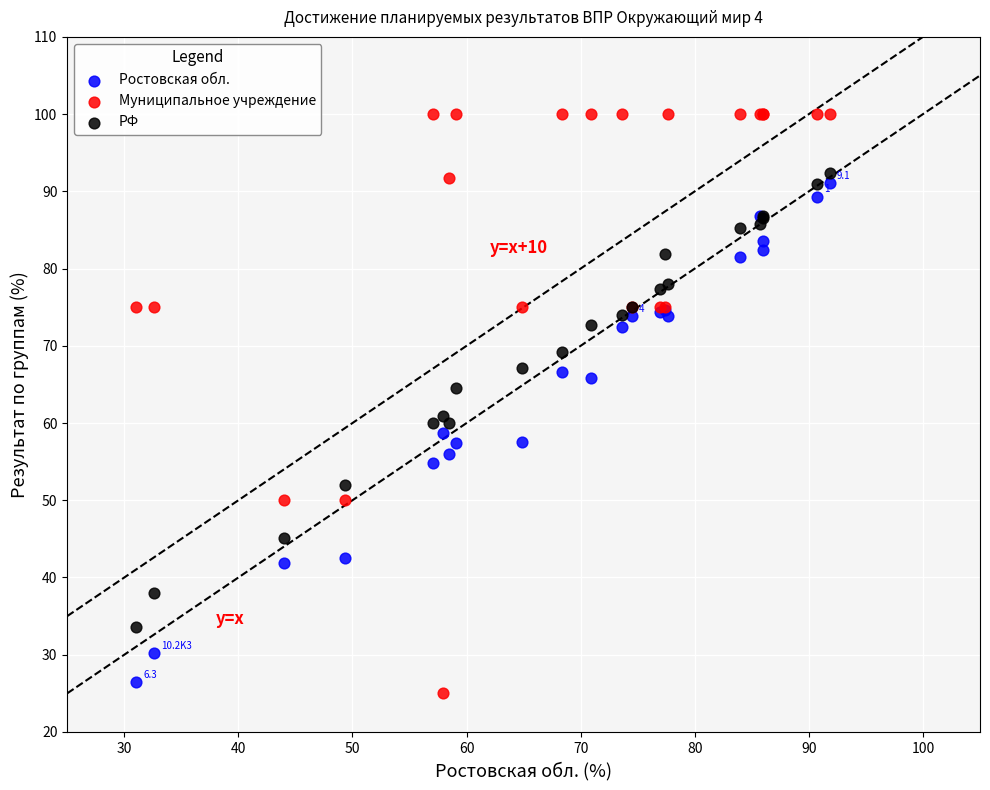

Which series has the widest spread of Y values?

Муниципальное учреждение